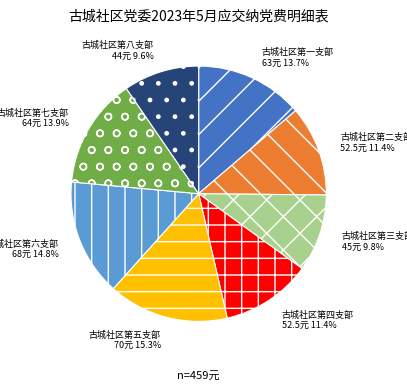

Which has a higher value, 古城社区第七支部 or 古城社区第三支部?

古城社区第七支部